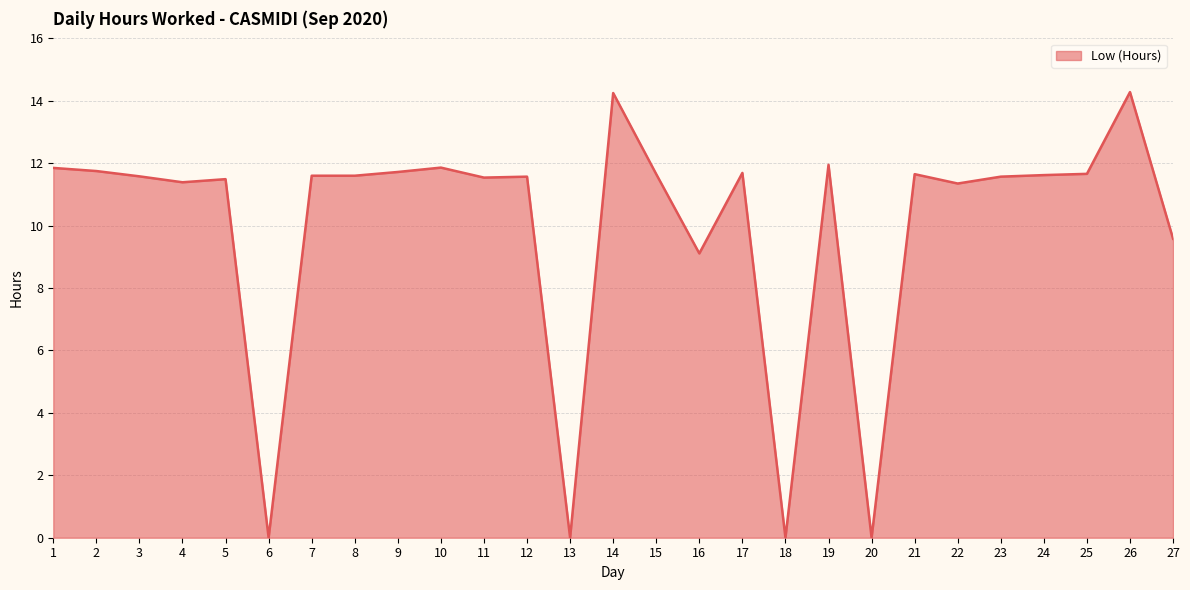

What is the difference between the values at 11 and 16?

2.4